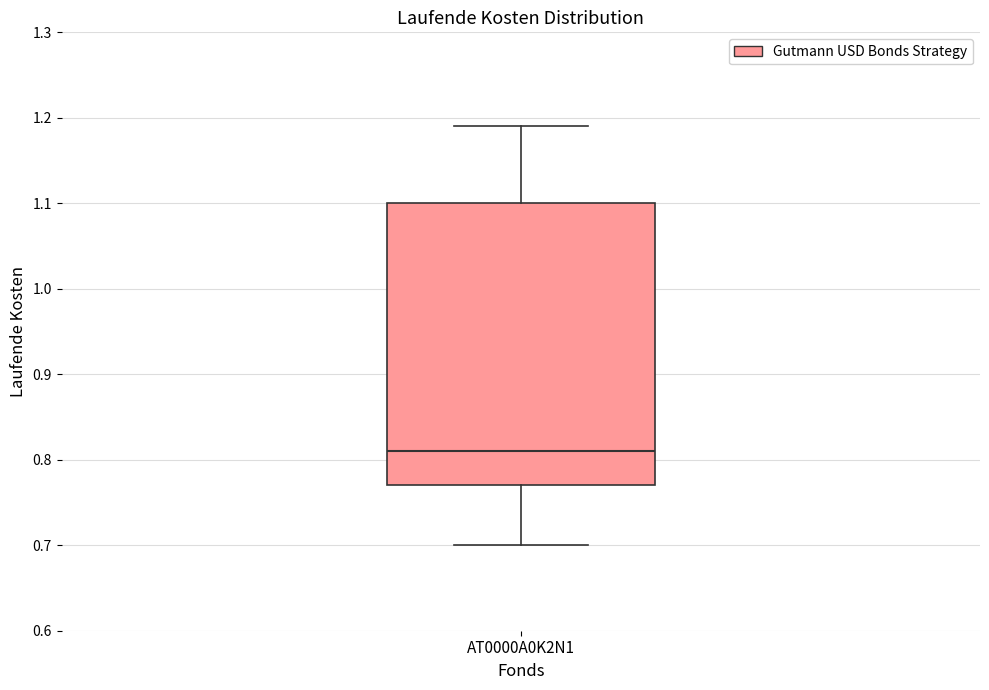

Where is the upper edge of the box for AT0000A0K2N1 on the y-axis? The values are not printed on the chart, so give them approximately, as read against the axis.

1.10